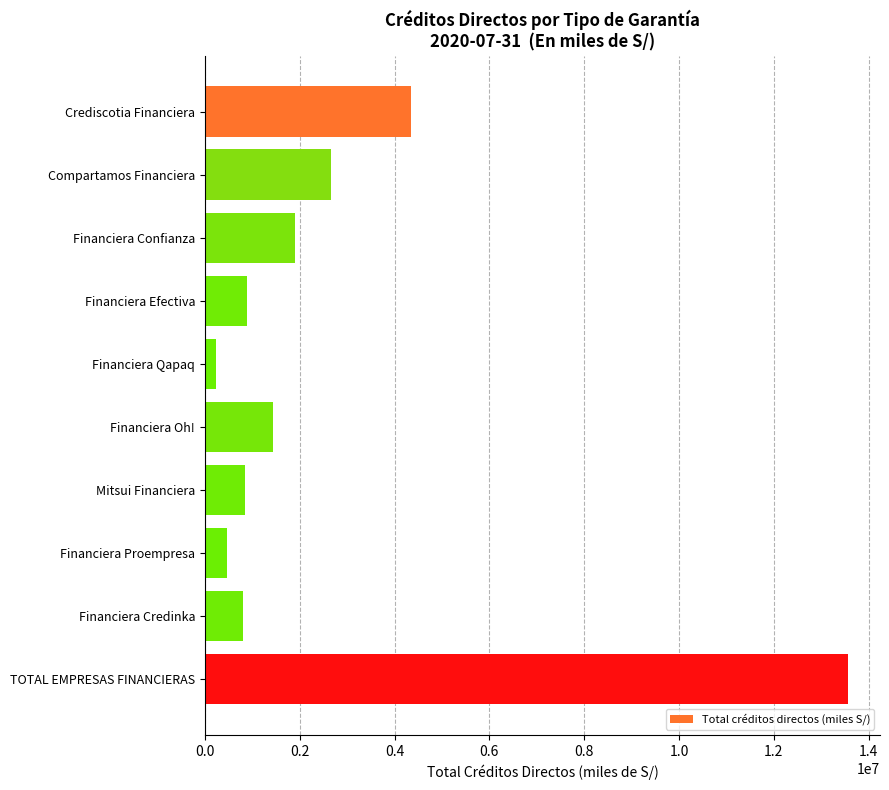

The chart shows a value of 1437109.4 at Financiera Oh!. True or false?

True